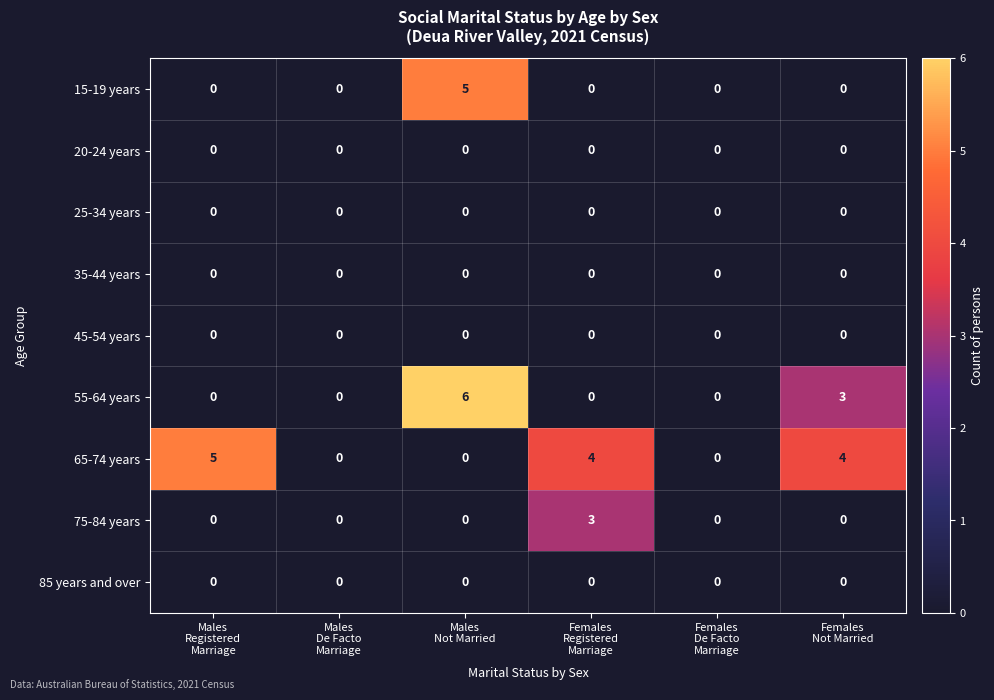

At how many categories does at least one series exceed 1?

4